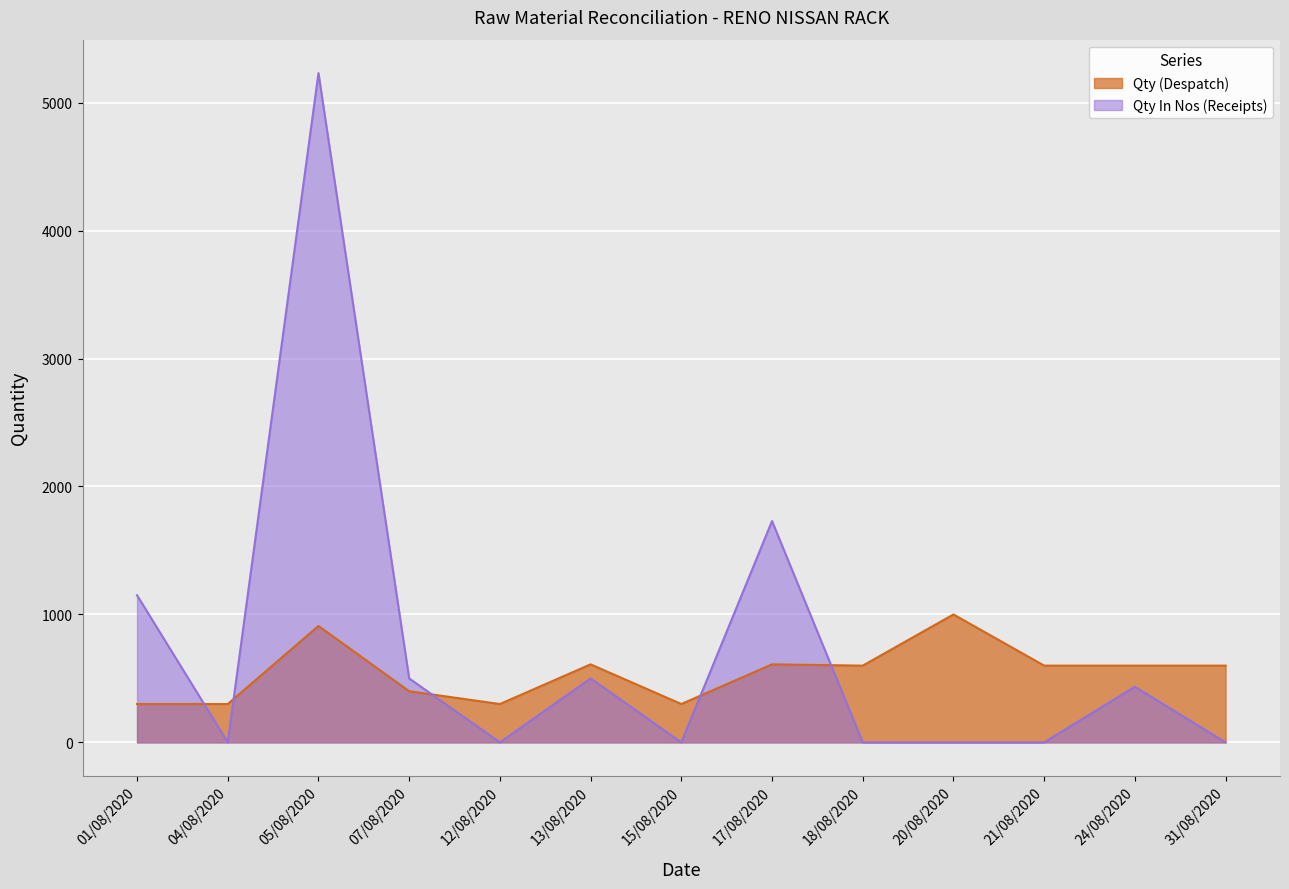

Which series has the largest total across all categories?

Qty In Nos (Receipts)